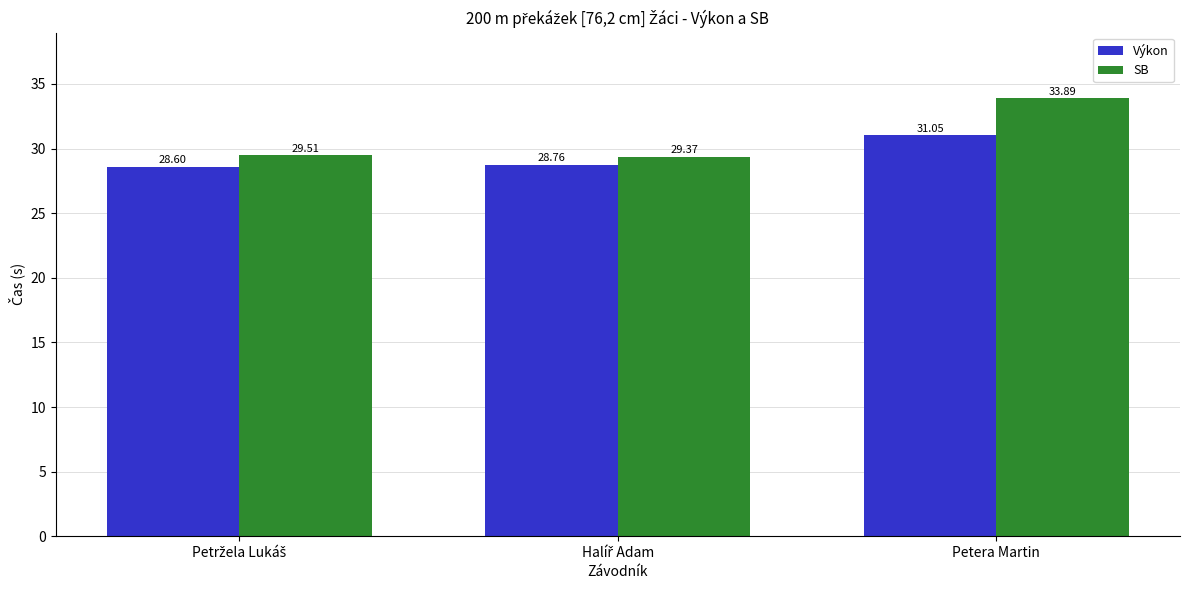

Reading left to right, extract all data points from this chart.

Výkon: 28.6	28.8	31.1
SB: 29.5	29.4	33.9